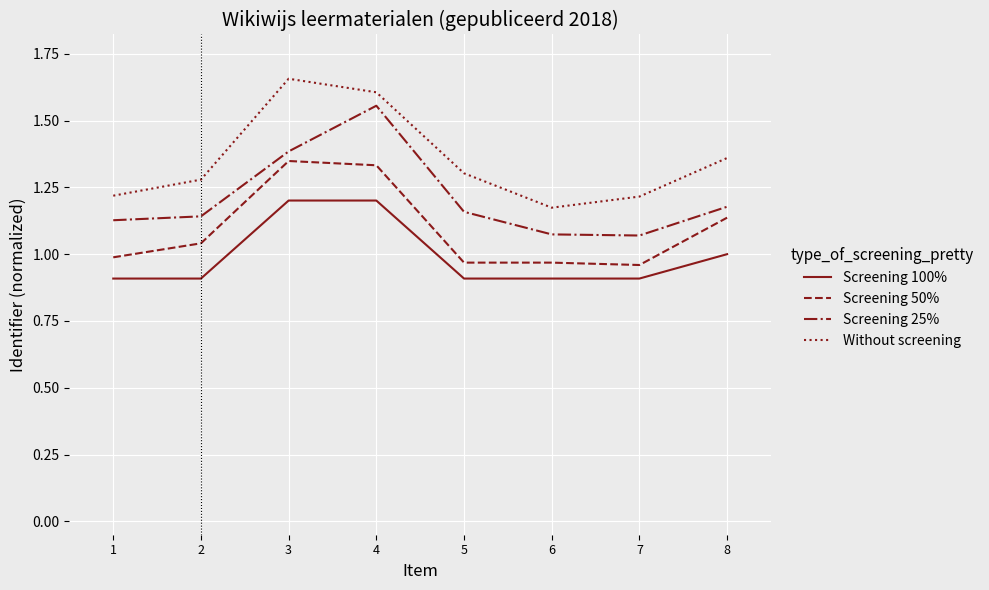

Which category has the highest value in the Without screening series?

3